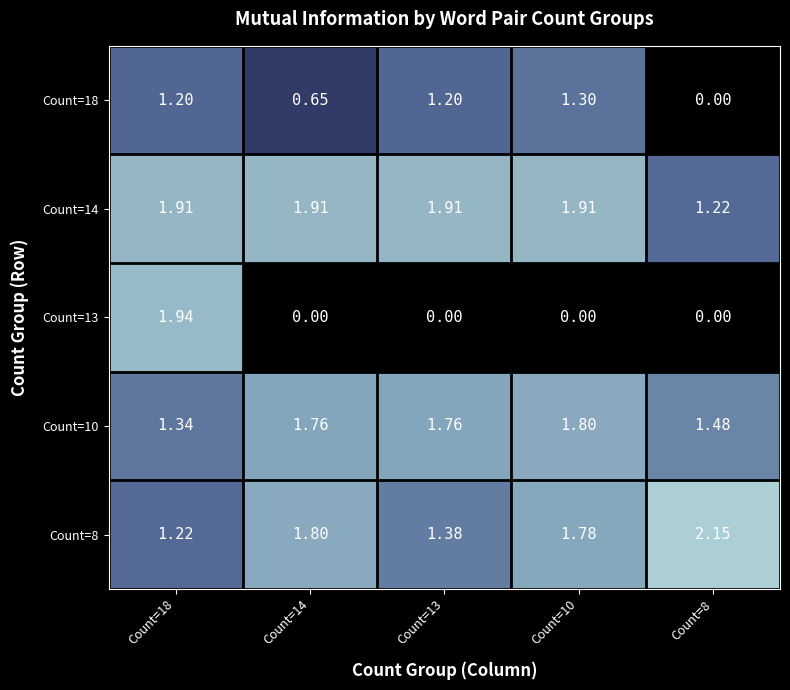

How many categories are shown in the chart?

5